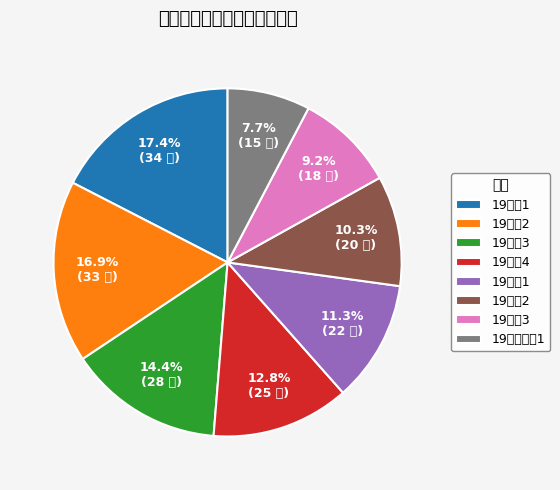

Is there any slice that represents more than half of the pie?

No